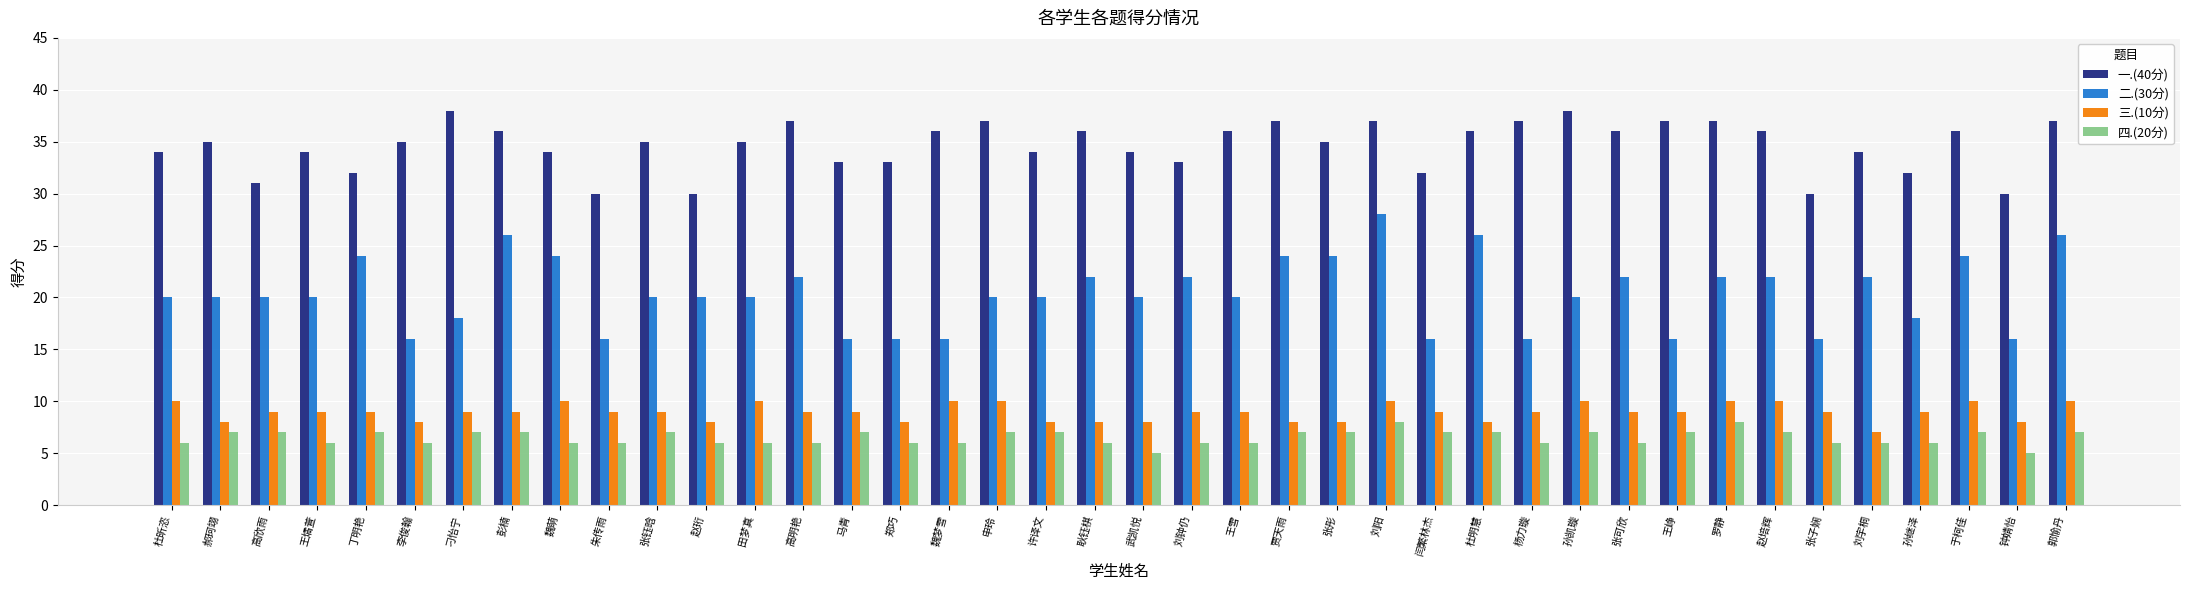

What are all the series names shown in the legend?

一.(40分), 二.(30分), 三.(10分), 四.(20分)